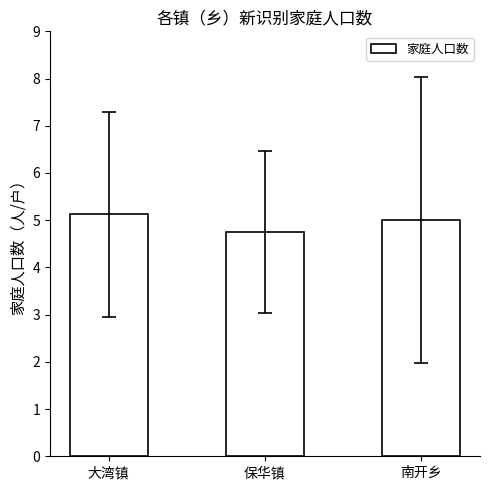

What is the difference between the values at 大湾镇 and 南开乡?

0.1